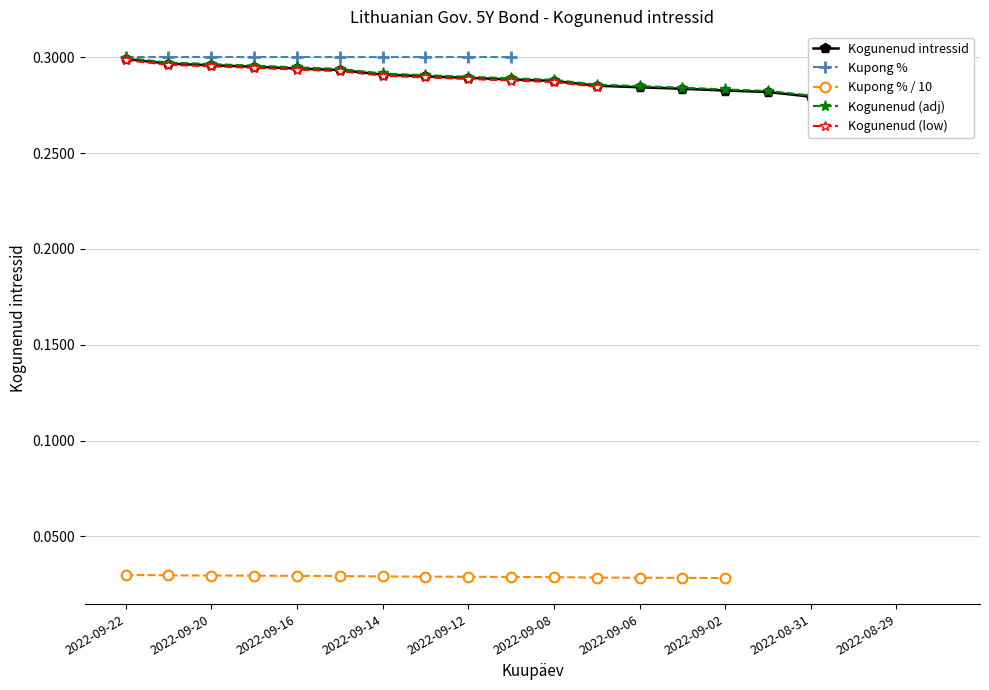

Which label corresponds to the smallest value in the chart?

2022-09-02